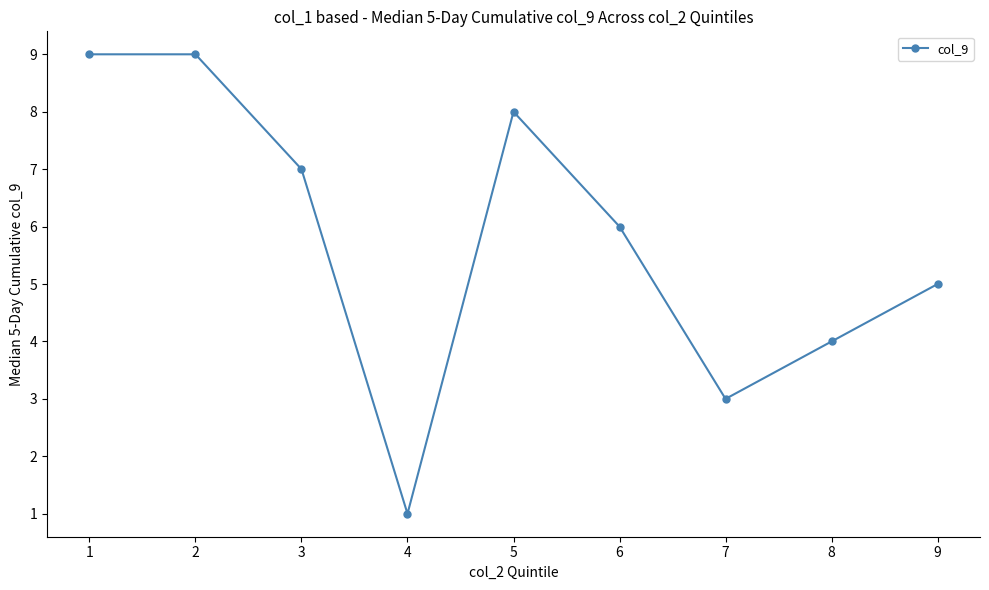

Reading left to right, transcribe all the data shown in this chart.

1=9	2=9	3=7	4=1	5=8	6=6	7=3	8=4	9=5